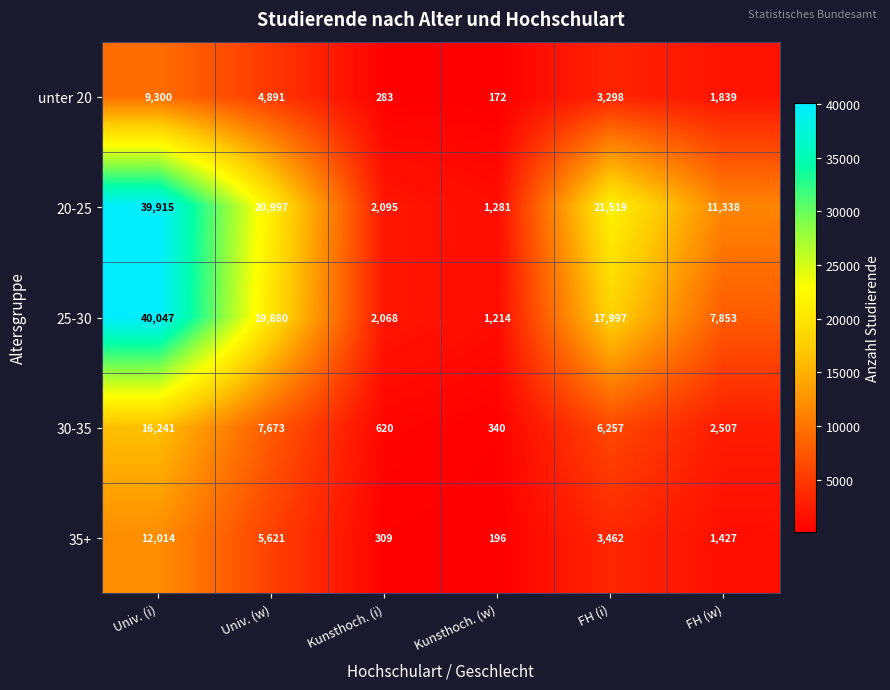

What is the smallest value displayed?

172